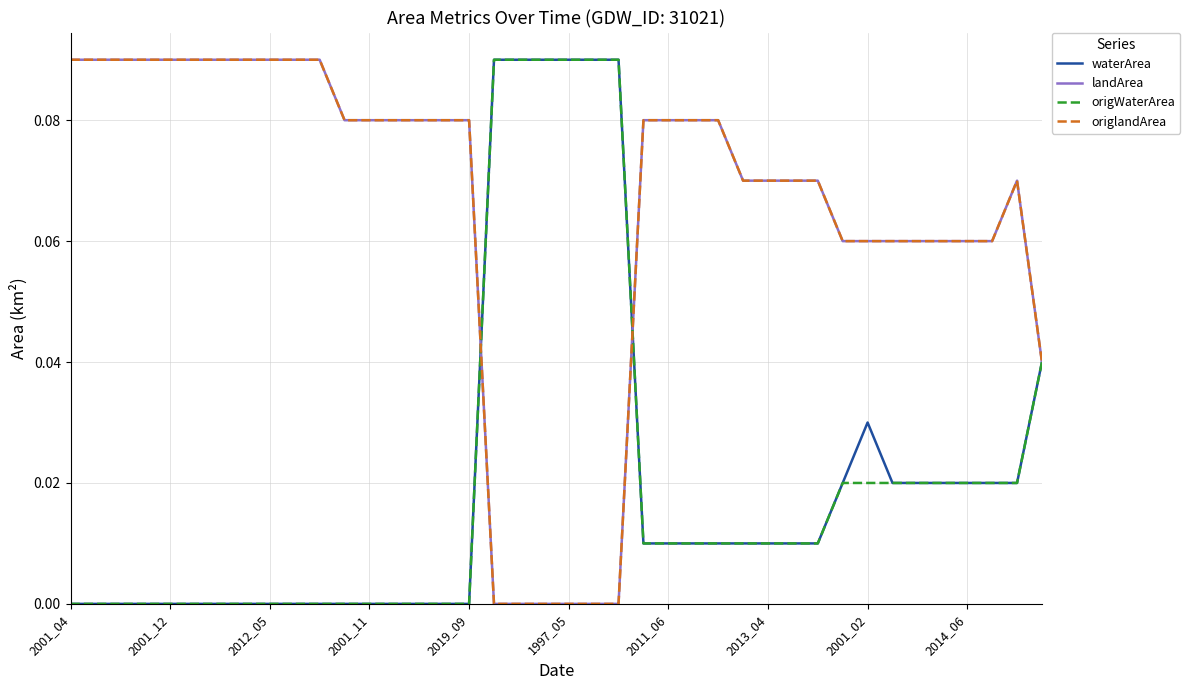

In landArea, how many points are higher than both neighbors (excluding endpoints)?

1